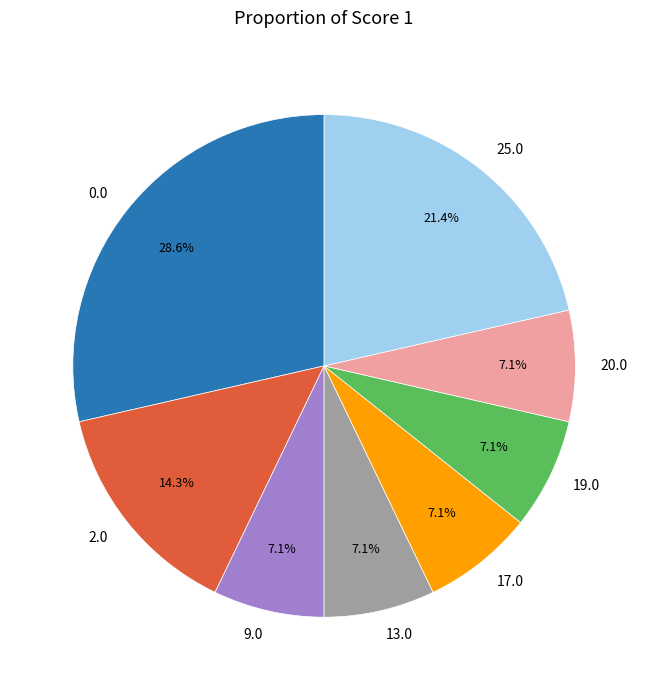

Do 13.0 and 17.0 together represent more than half of the pie?

No